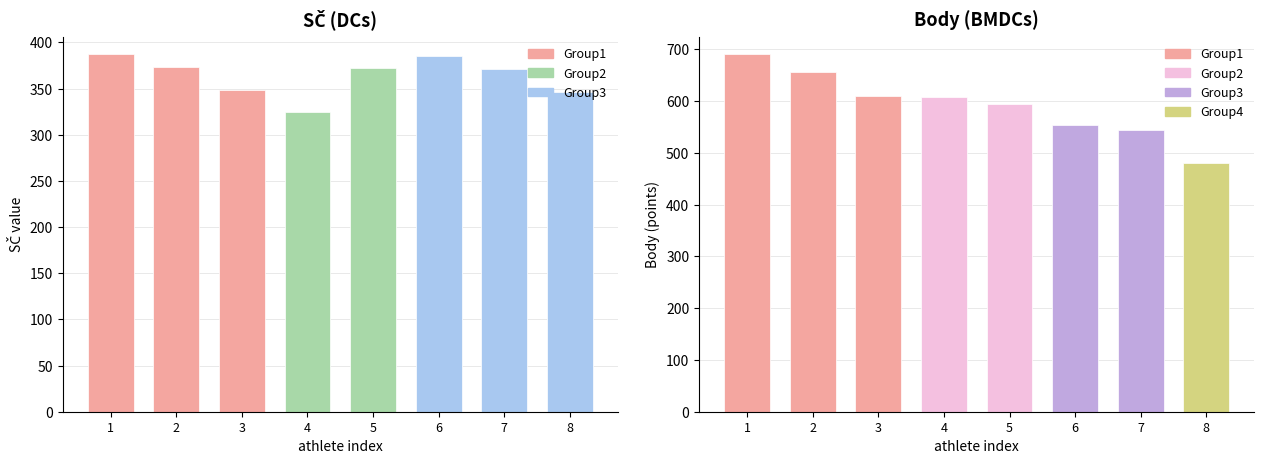

Reading left to right, extract all data points from this chart.

SČ: Gregor Štěpán=387	Pekař Vítek=373	Hospodka Šimon=348	Martínek Alois=325	Lžíčař Matěj=372	Konečný Jakub=385	Navrkal Jakub=371	Polák Denis=346
Body: Gregor Štěpán=690	Pekař Vítek=656	Hospodka Šimon=610	Martínek Alois=607	Lžíčař Matěj=595	Konečný Jakub=554	Navrkal Jakub=545	Polák Denis=481